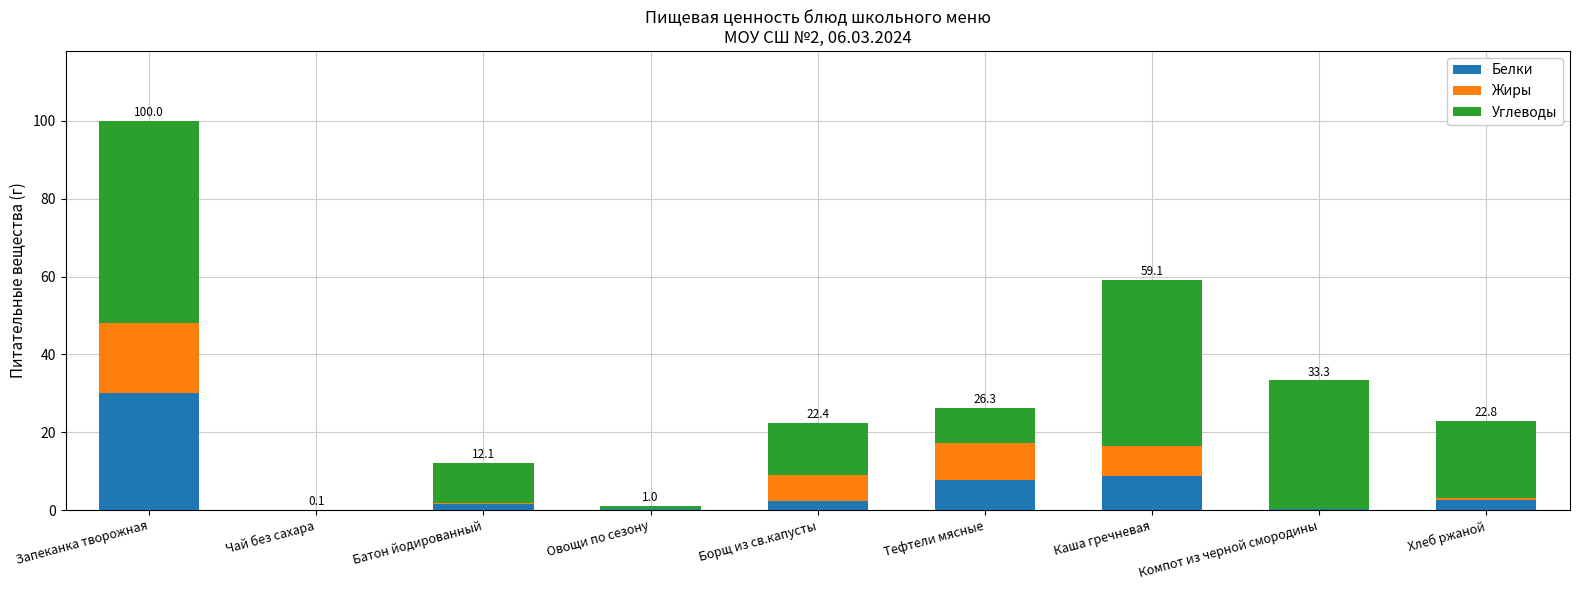

At which category is the sum across all series the highest?

Запеканка творожная